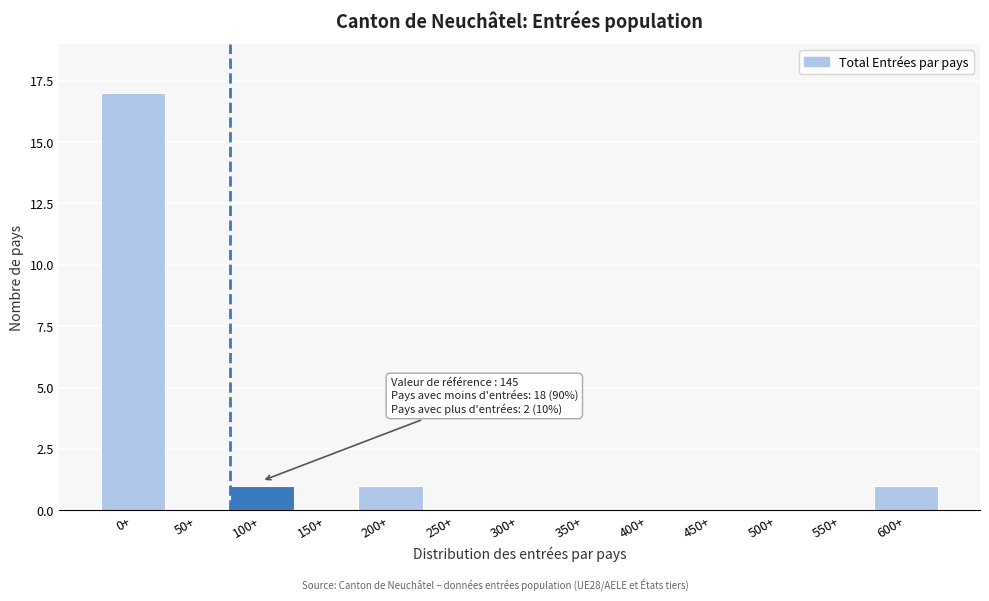

Reading left to right, what are all the values shown in this chart?

0+=17	50+=0	100+=1	150+=0	200+=1	250+=0	300+=0	350+=0	400+=0	450+=0	500+=0	550+=0	600+=1